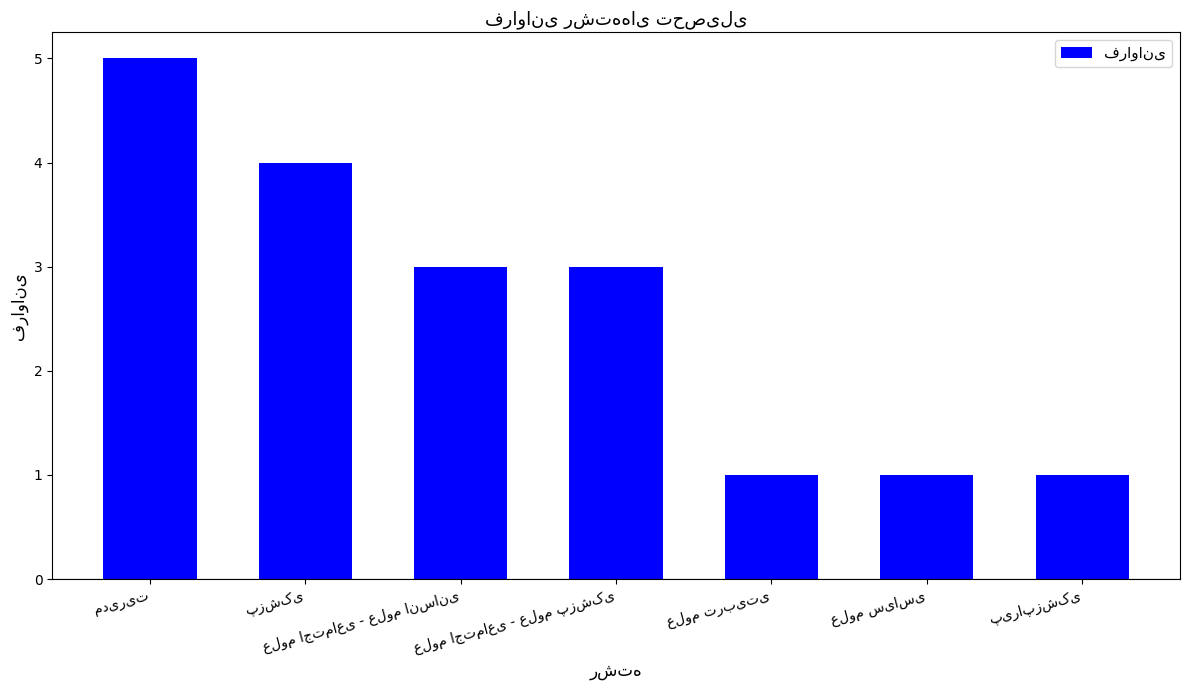

What is the minimum value shown in the chart?

1